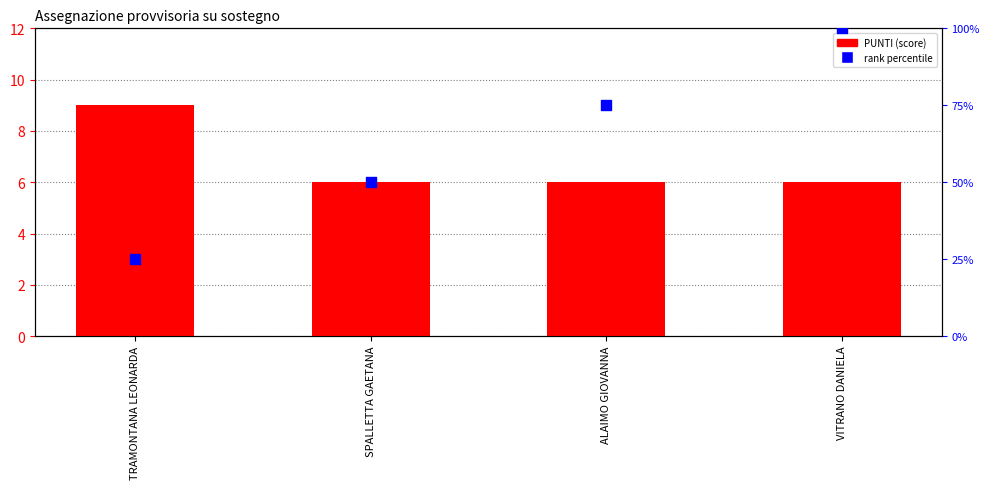

At which category is the sum across all series the highest?

VITRANO DANIELA